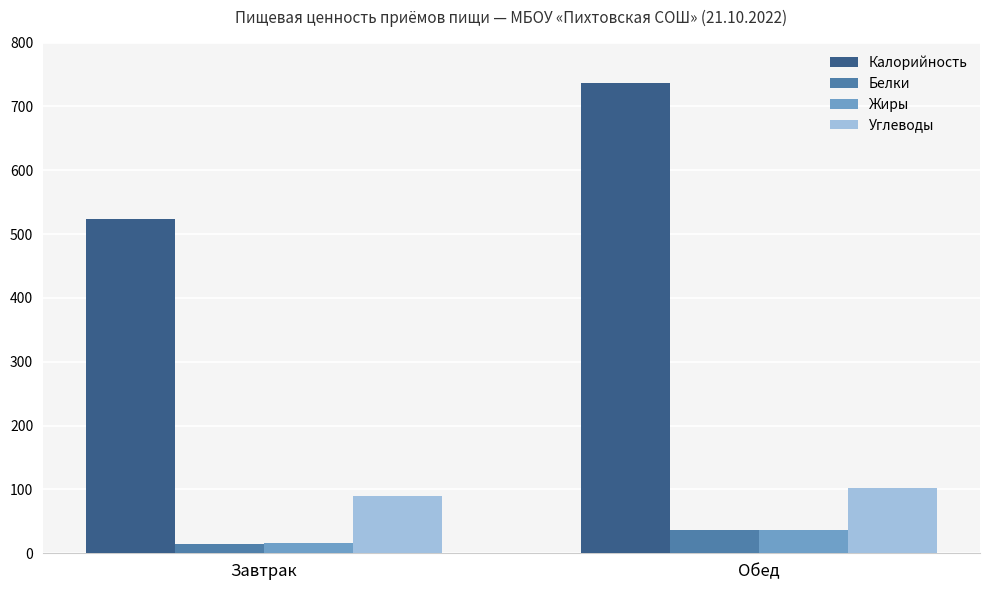

Is it true that Калорийность equals 149.0 at Завтрак?

False